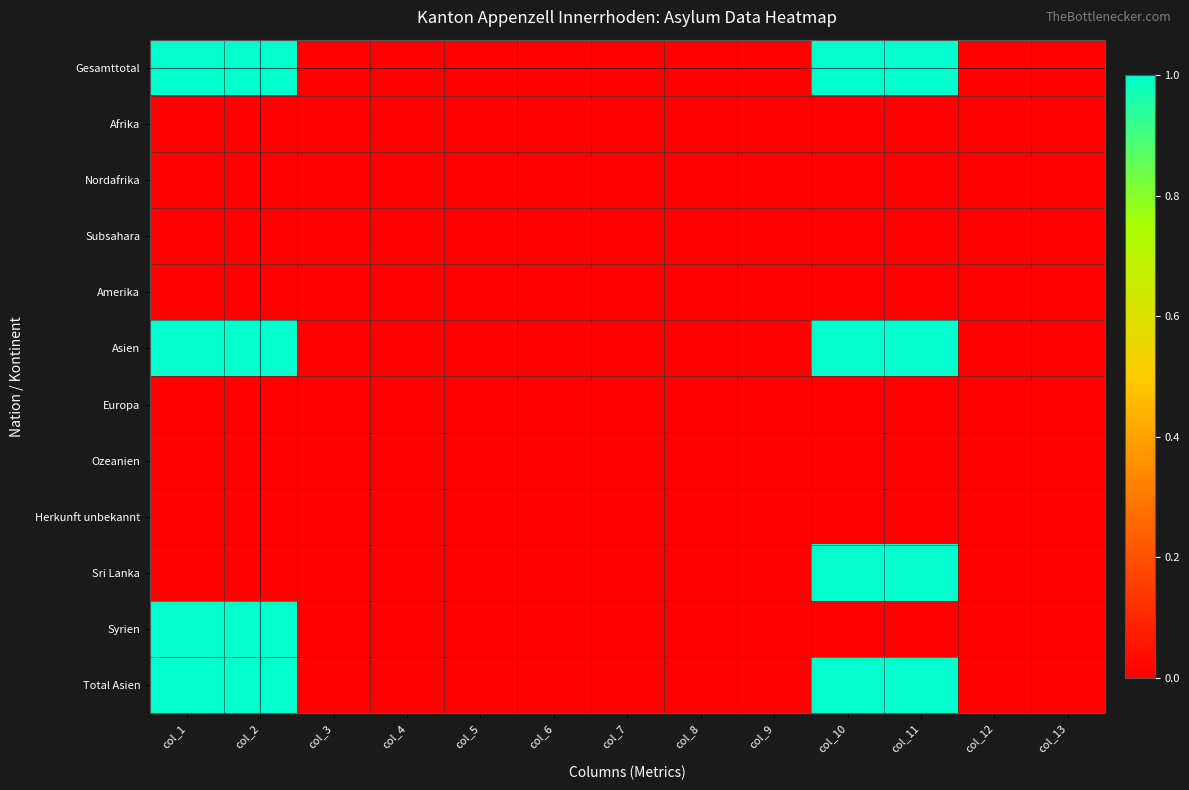

Which series has the largest total across all categories?

Gesamttotal